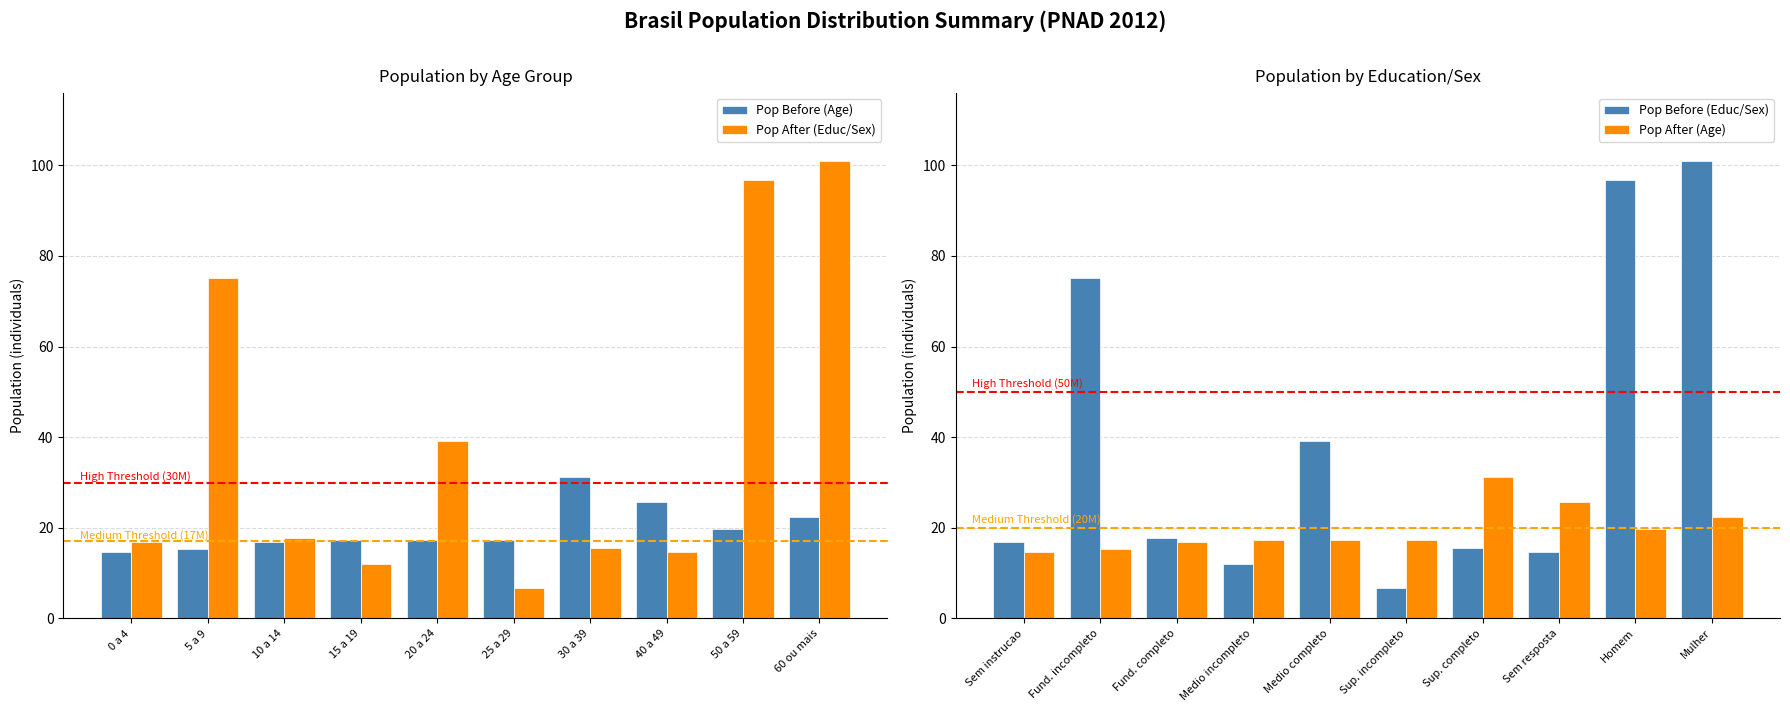

At which label is Pop After (Educ/Sex) closest to 53?

20 a 24